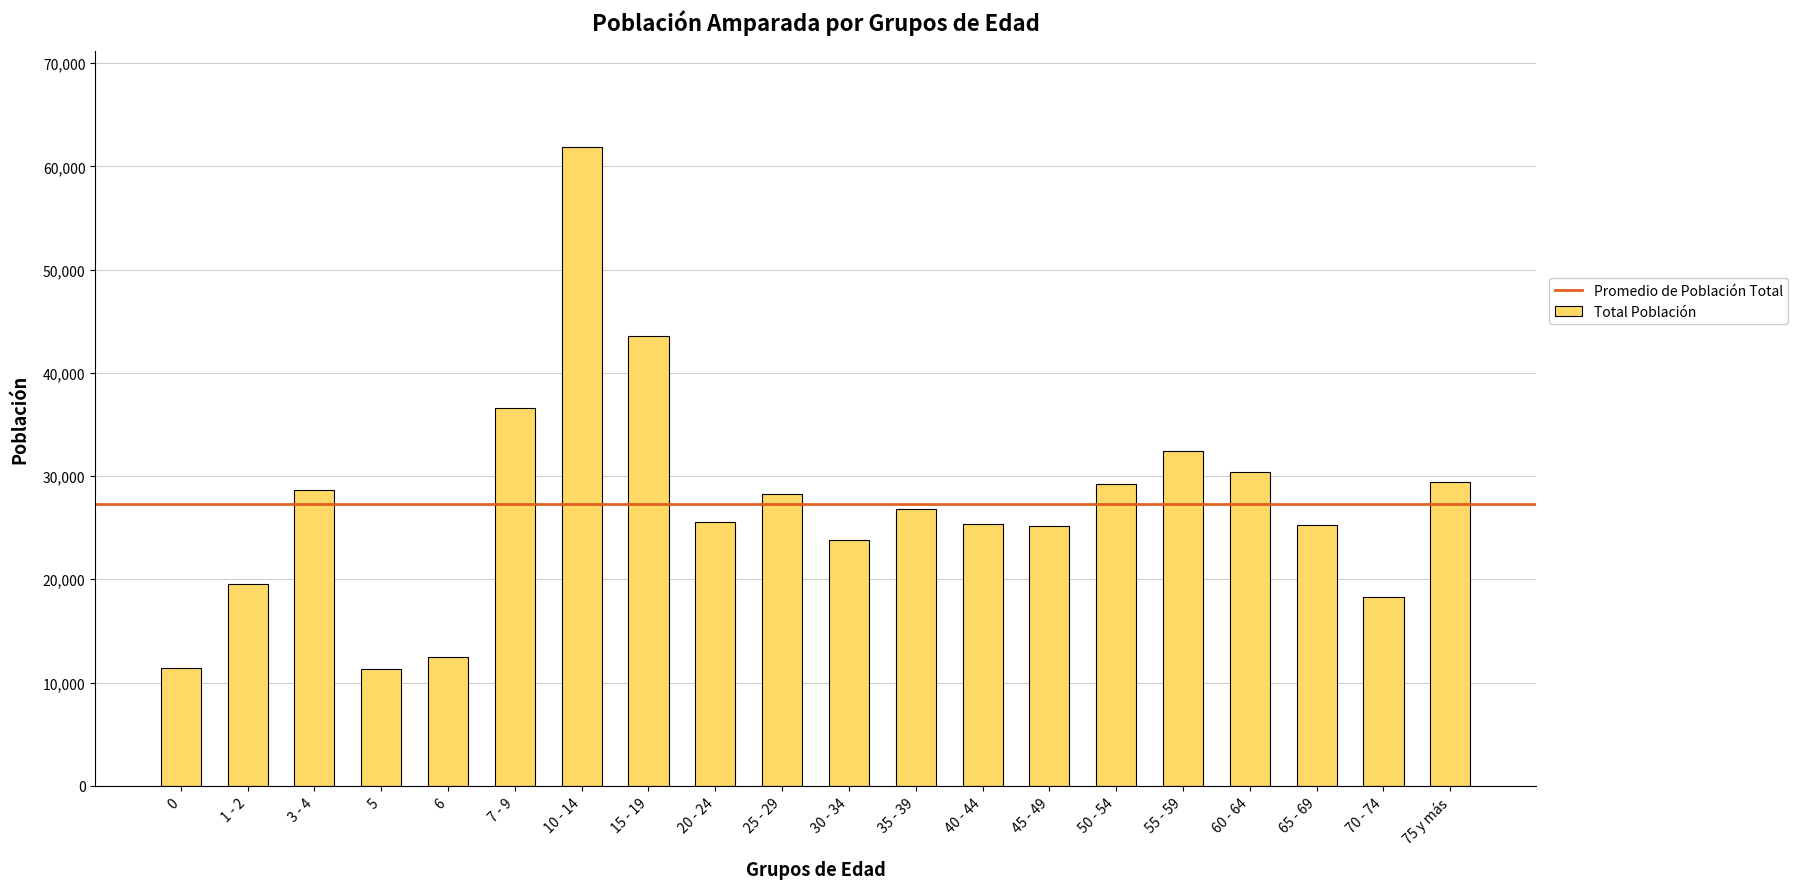

How many data points does each series have?

20